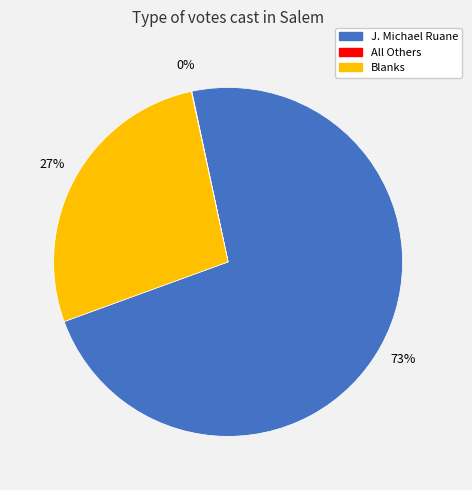

To the nearest percent, what is the average slice percentage?

33%